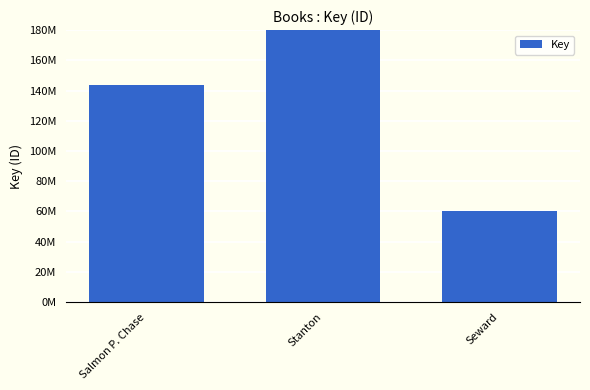

What is the change in value from Stanton to Seward?

-351383520